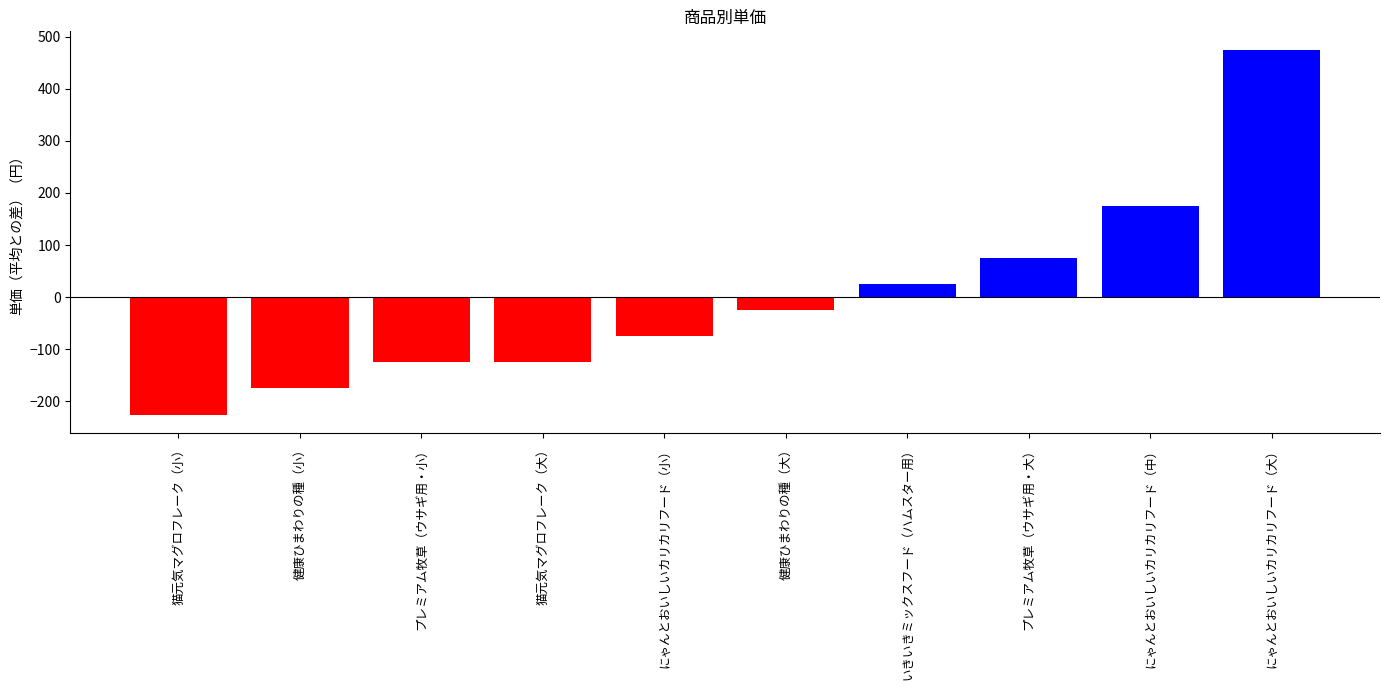

Where does the data first go above -25?

いきいきミックスフード（ハムスター用）